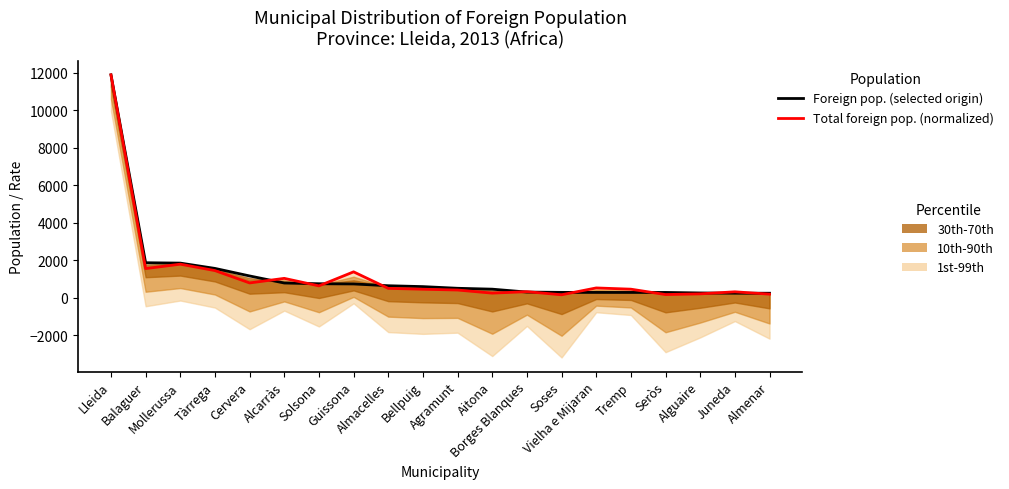

What is the spread (max minus min) of values at Agramunt?

93.2